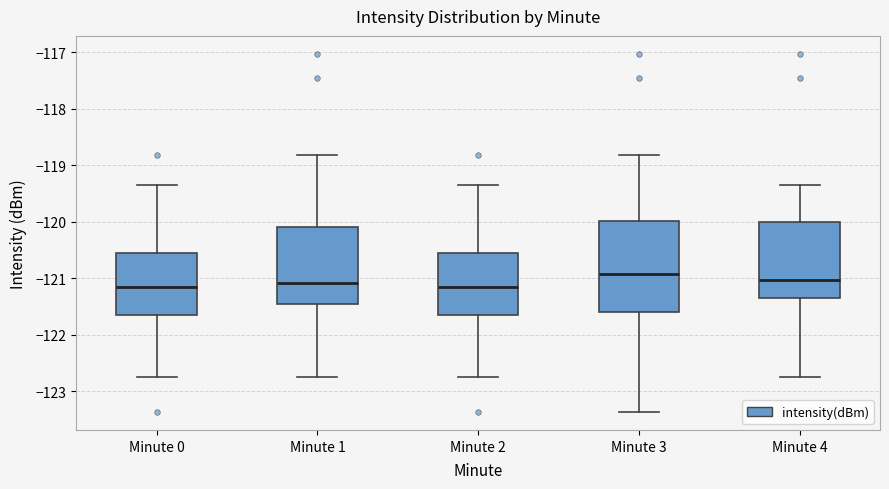

Comparing the boxes themselves (not the whiskers), which one is the tallest?

Minute 3